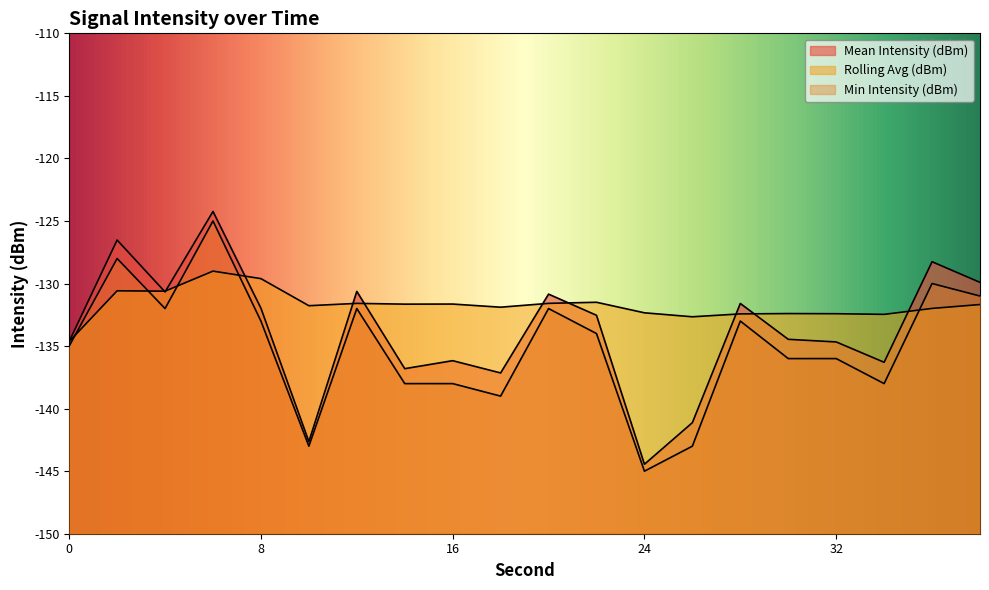

After their last crossing, which series has the higher values: Rolling Avg (dBm) or Mean Intensity (dBm)?

Mean Intensity (dBm)